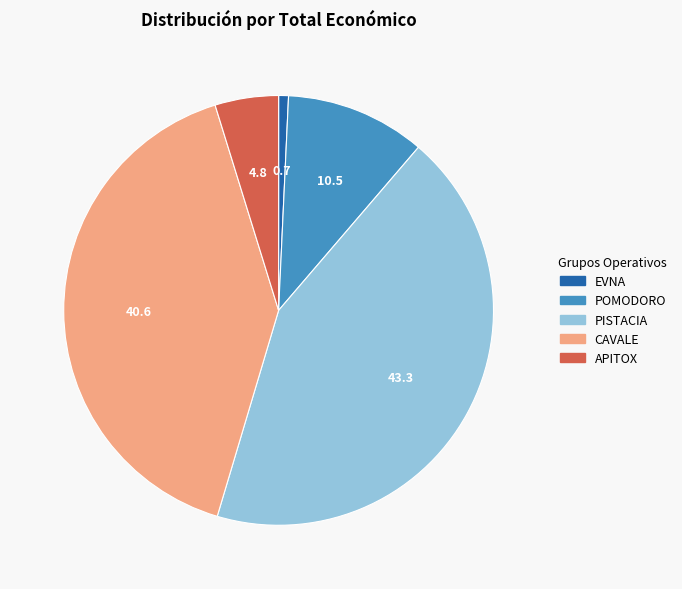

What is the largest slice in the pie chart?

PISTACIA